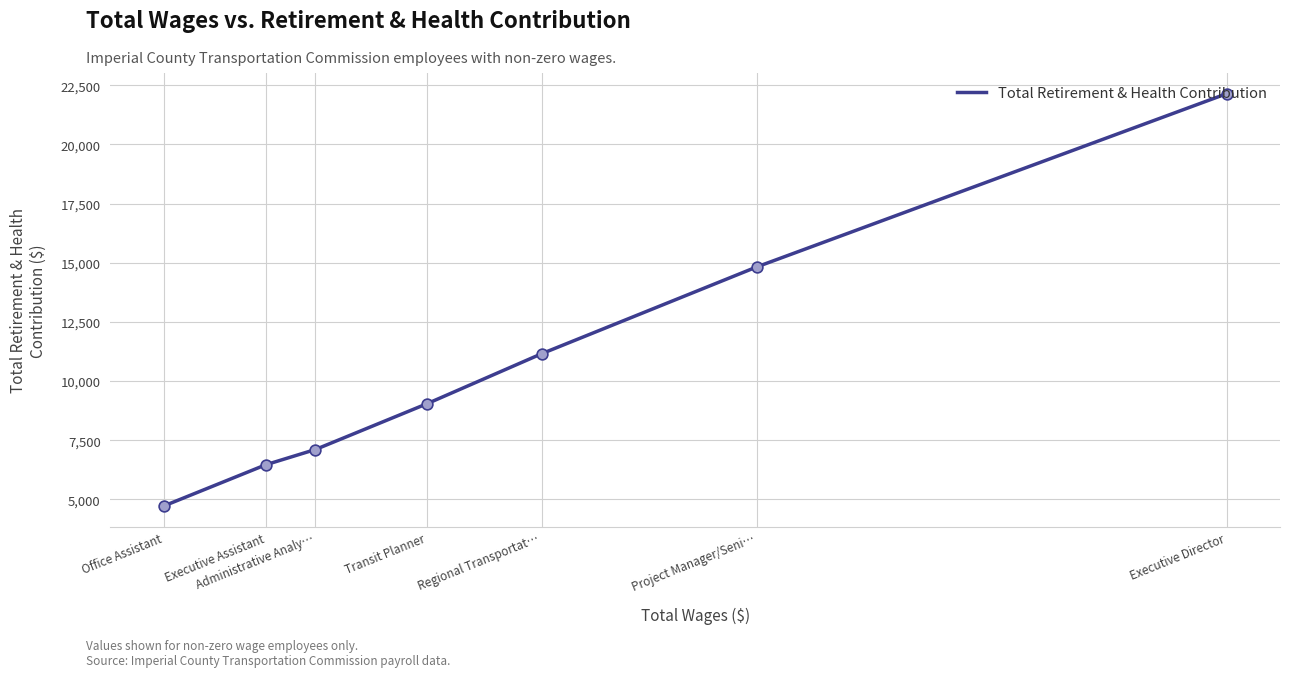

Approximately how many times larger is the value at Office Assistant compared to Administrative Analy…?

0.7